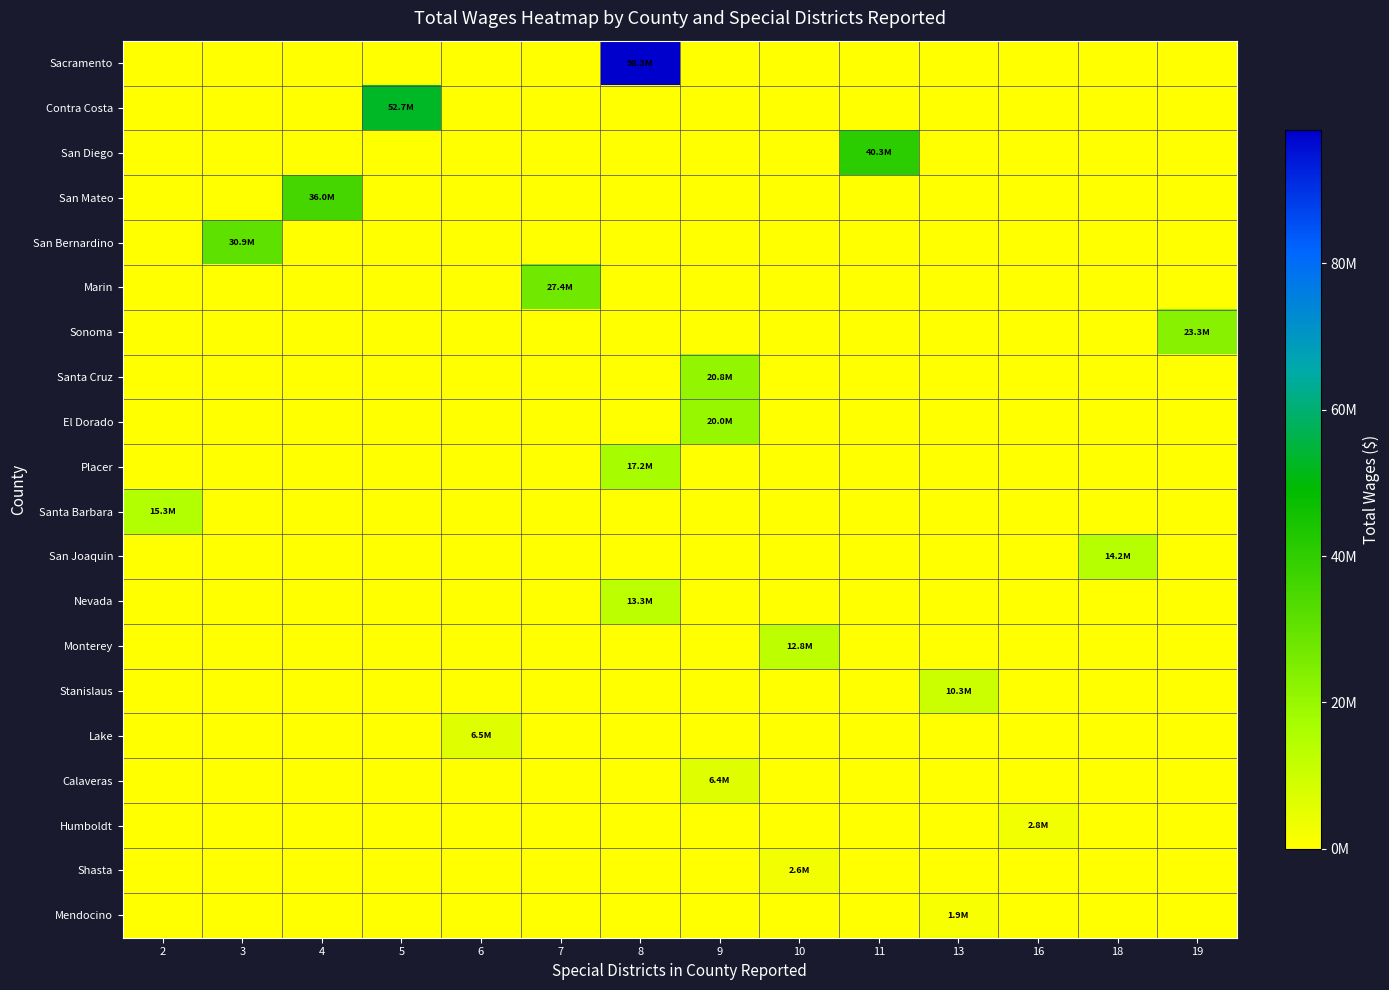

At how many categories does at least one series exceed 3146940?

13